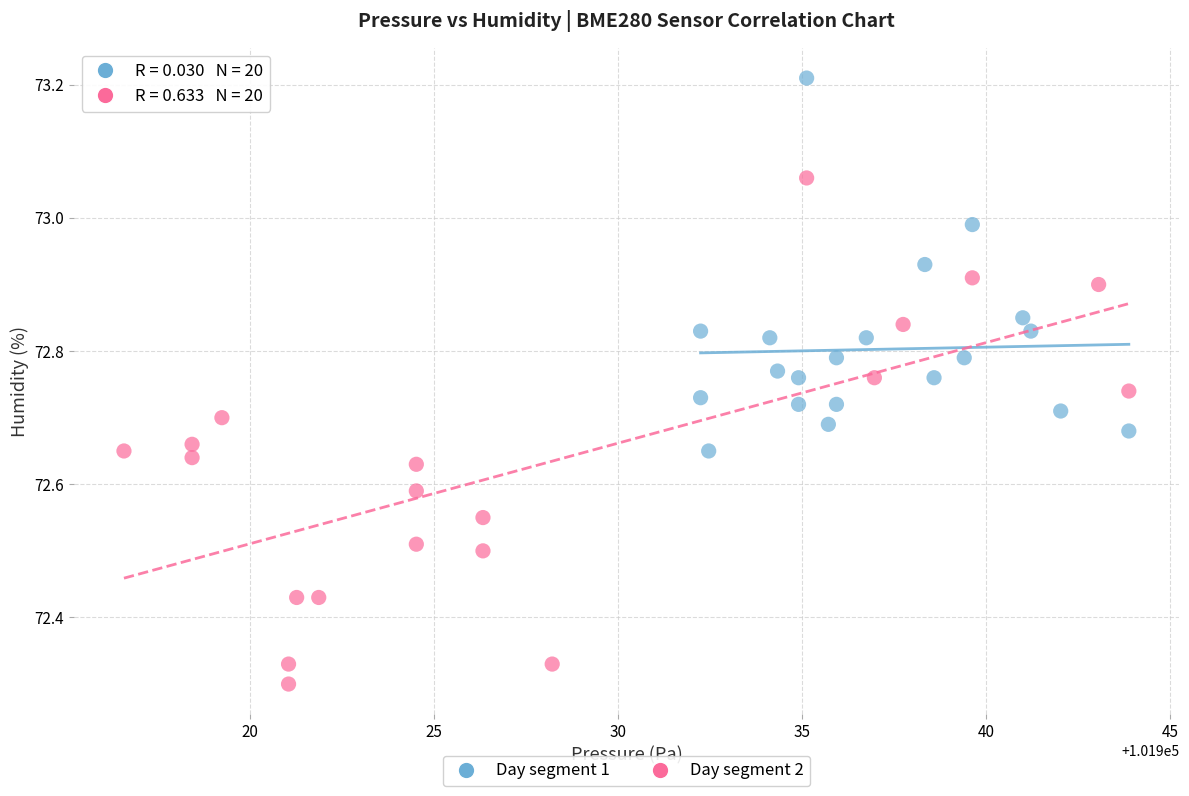

Which series contains the lowest Y value?

Day segment 2